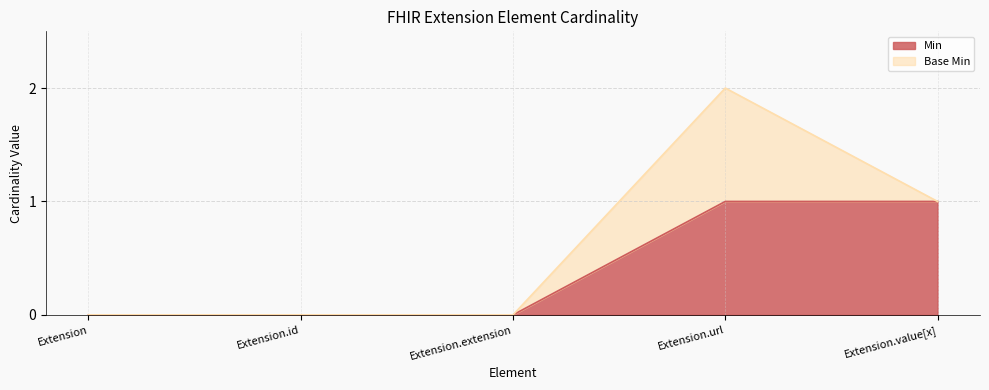

True or false: the data shows 1 at Extension.value[x].

True